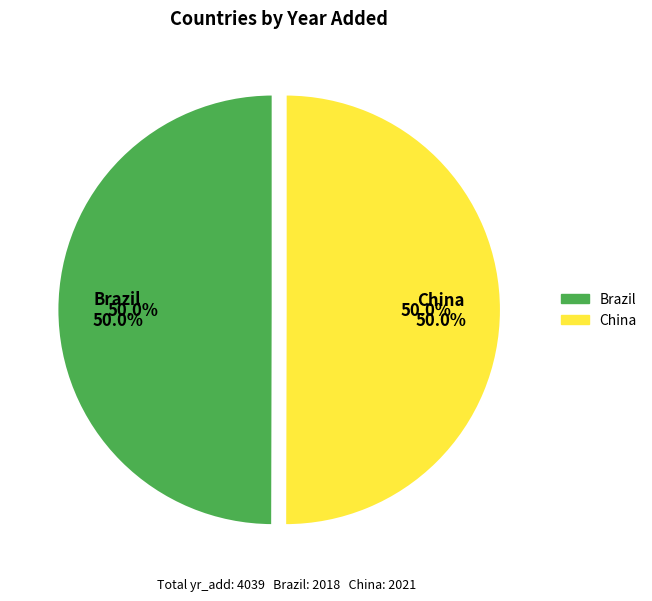

Combined, do Brazil and China account for over 50%?

Yes